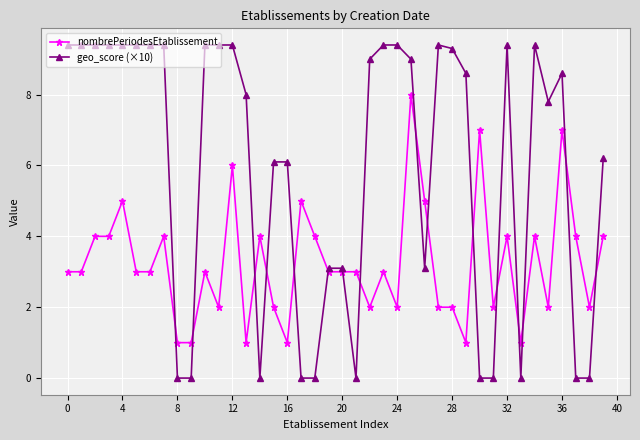

Count the nombrePeriodesEtablissement values in the range 2 to 4.

27